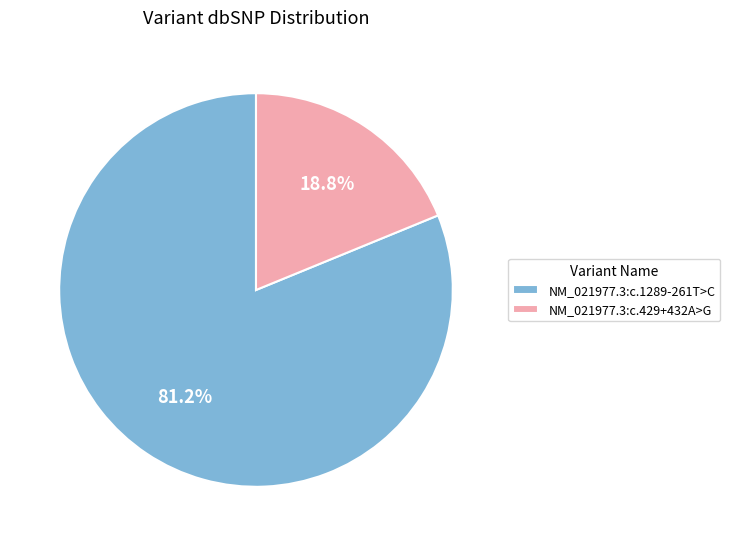

How many segments does this pie chart have?

2